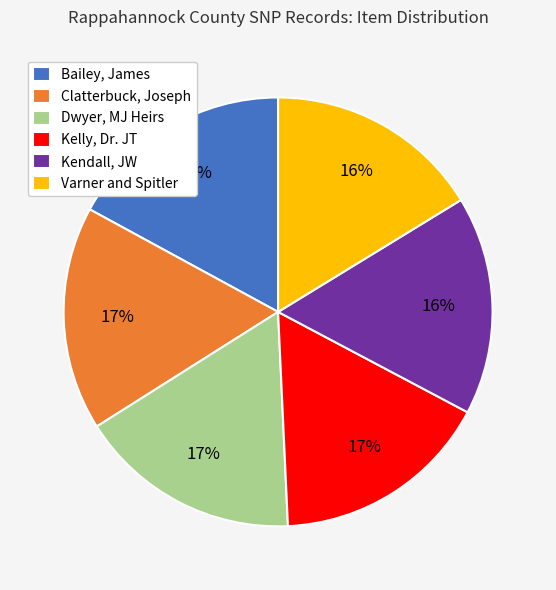

What percentage is the Dwyer, MJ Heirs slice, to the nearest percent?

17%